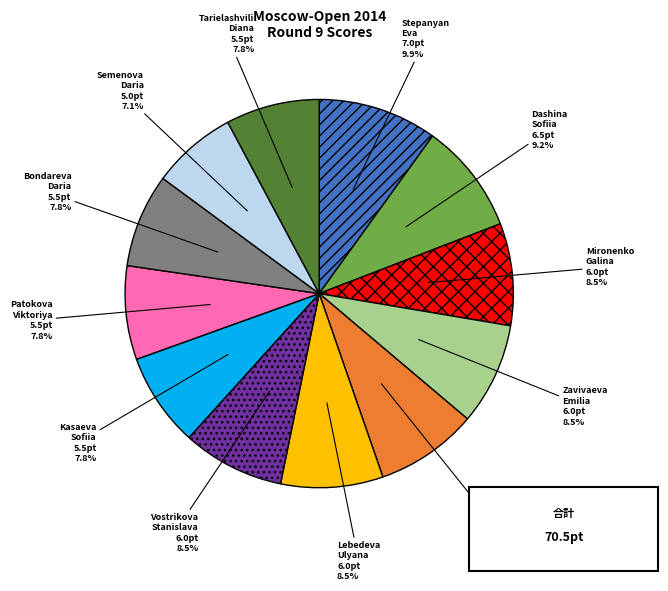

To the nearest percent, what is the average slice percentage?

8%